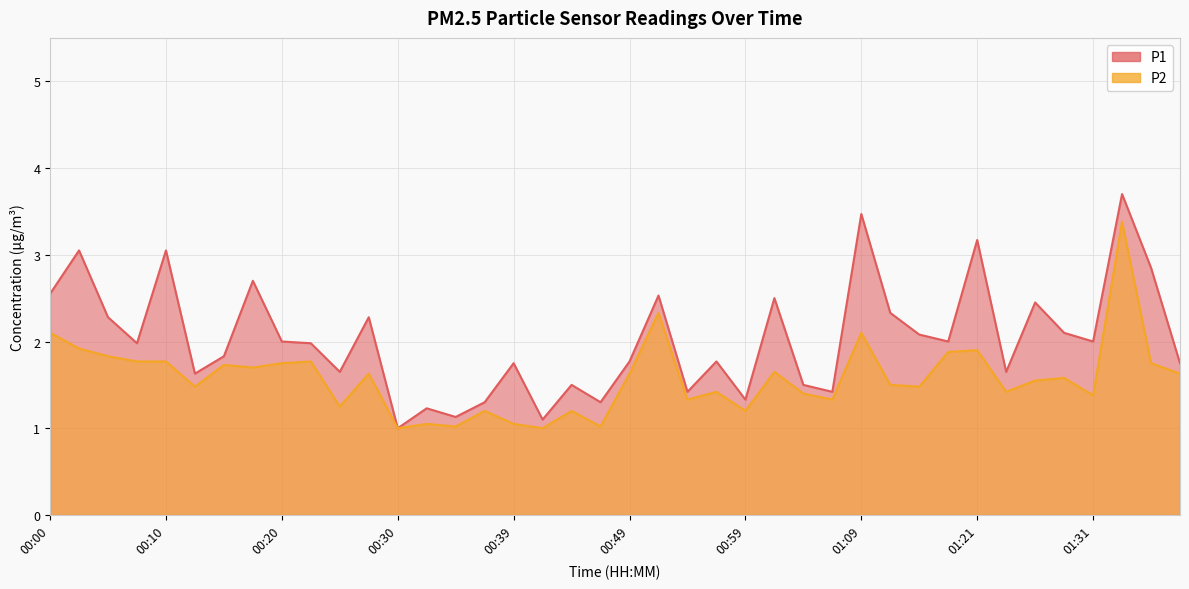

What is the difference between the P2 values at 00:42 and 01:09?

1.1